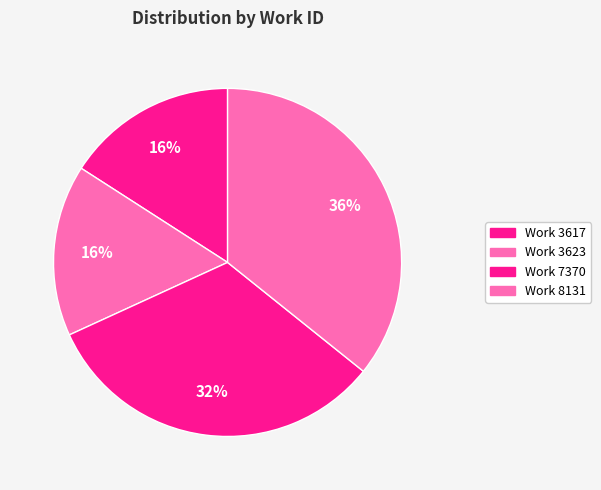

Between Work 3617 and Work 7370, which is larger?

Work 7370